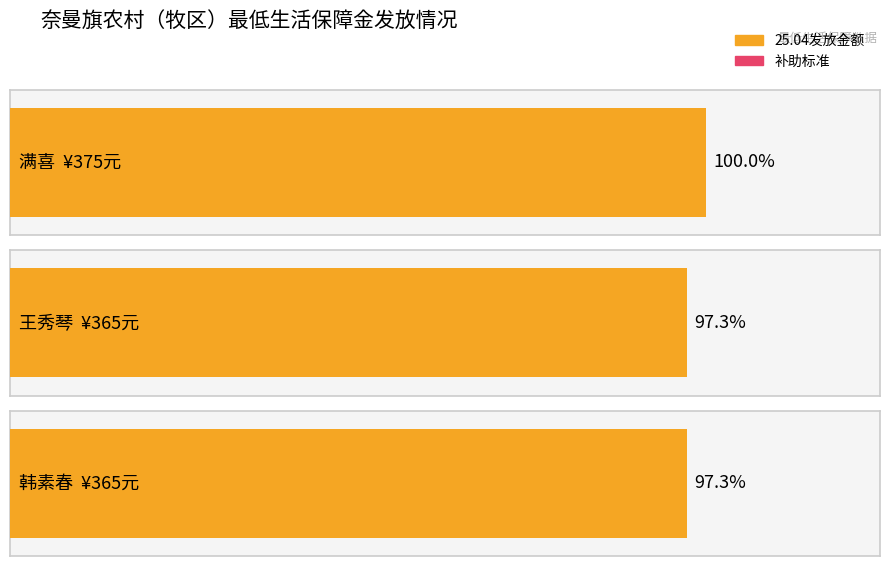

What position from the right is 韩素春?

1